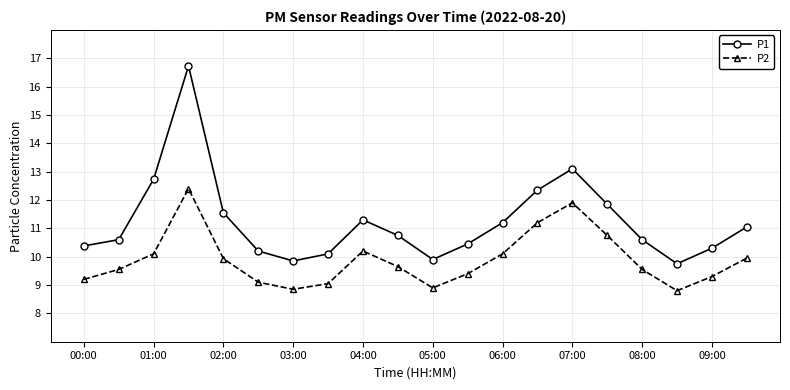

List the series in order of their overall mean, highest first.

P1, P2